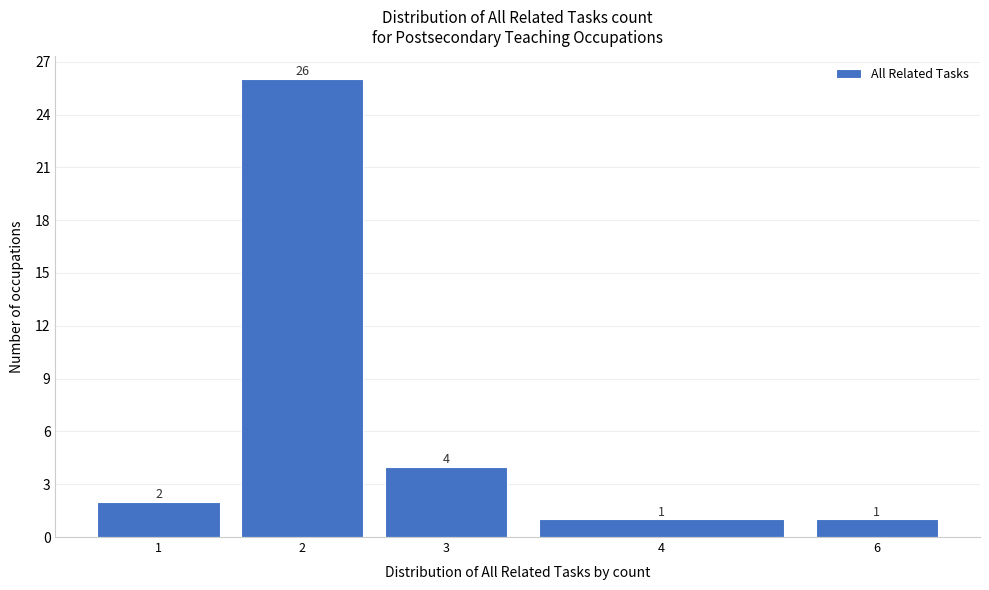

Reading left to right, extract all data points from this chart.

1=2	2=26	3=4	4=1	6=1